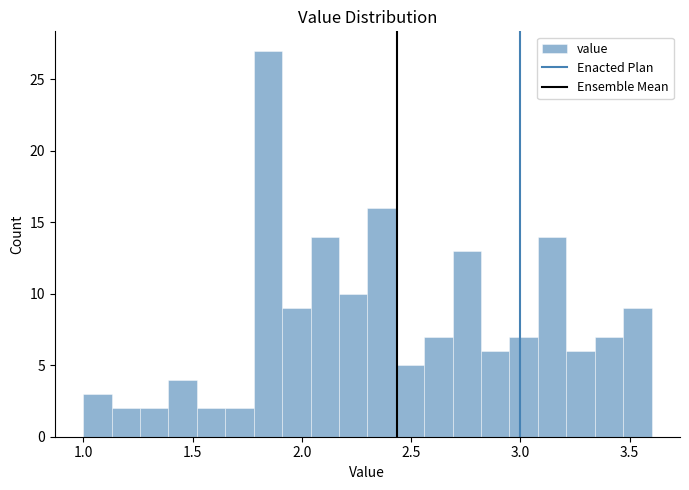

Around what value on the x-axis is the tallest bar? Give the approximate position of its centre, as read against the axis.

1.85